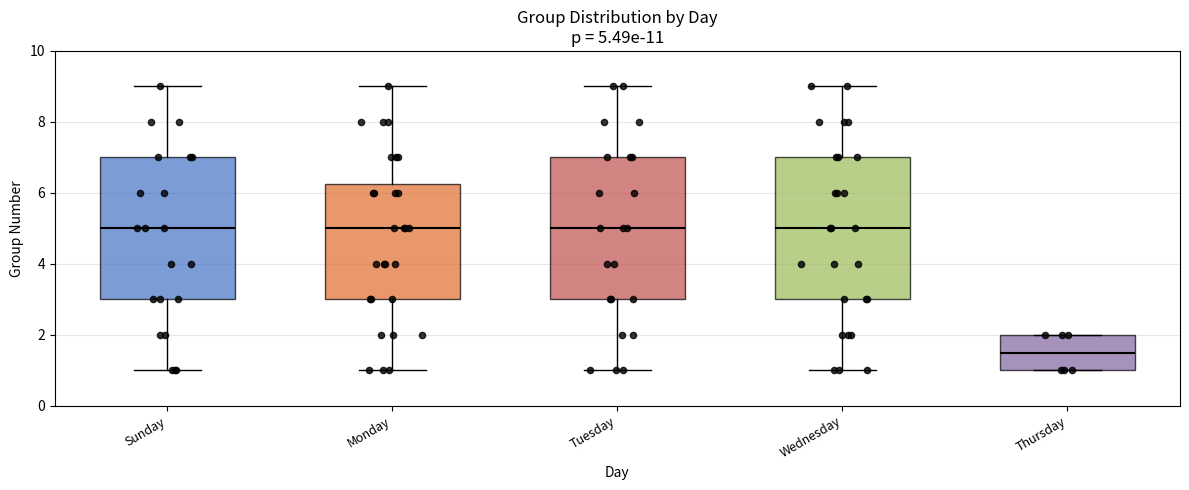

Which box's median line is the lowest?

Thursday